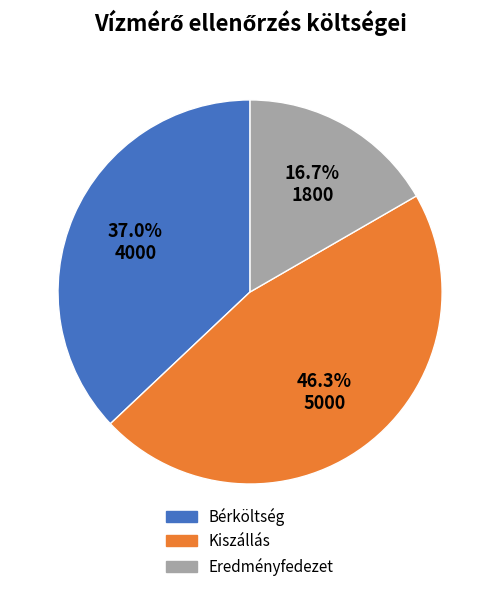

Combined, do Eredményfedezet and Bérköltség account for over 50%?

Yes